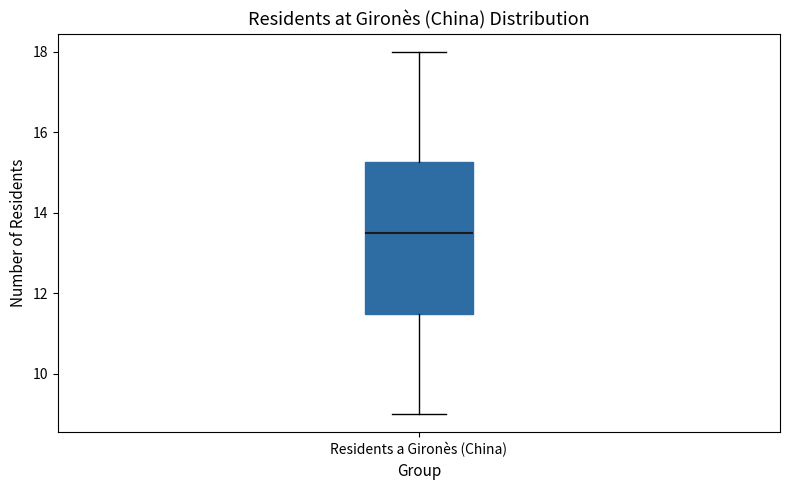

Transcribe this box plot: give where the median line is, the range the box spans, and where the two whiskers end, as read against the y-axis. The values are not printed on the chart, so give them approximately, as read against the axis.

median 13.6, box 11.6 to 15.2, whiskers 9.0 to 18.0